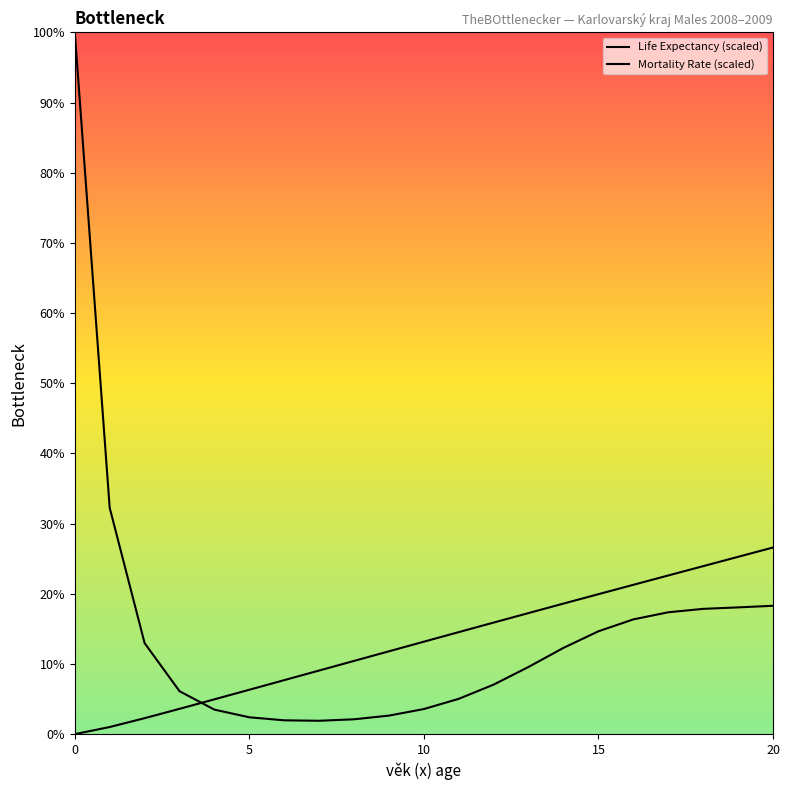

Which series has the widest spread of values?

Mortality Rate (scaled)